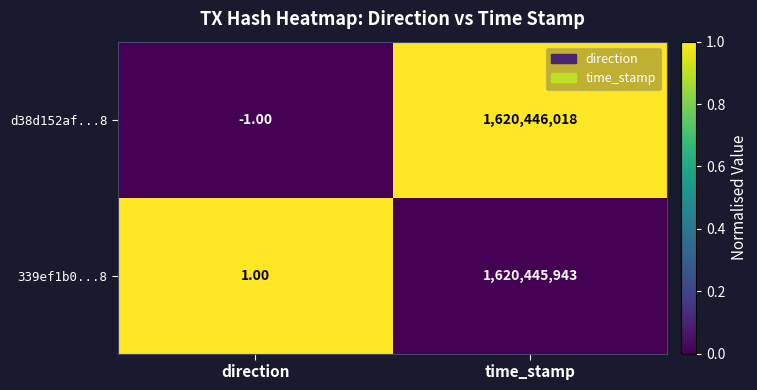

Is the value of d38d152af...8 at direction greater than the value of 339ef1b0...8 at direction?

No